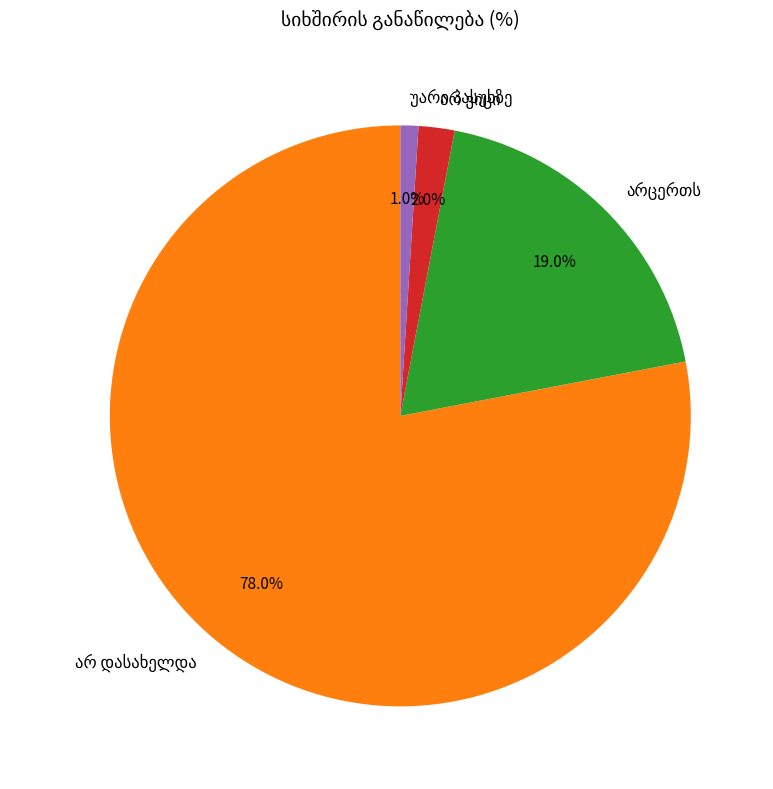

Does any single category account for the majority?

Yes